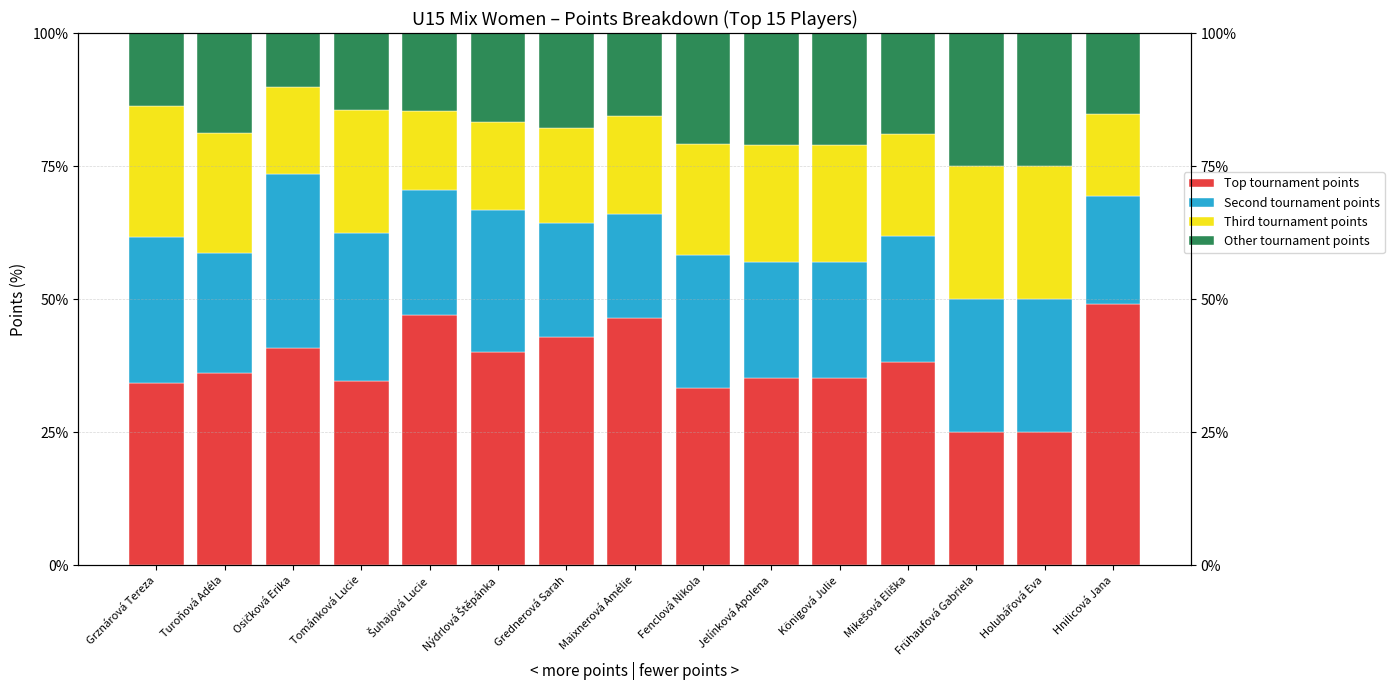

Between Jelínková Apolena and Nýdrlová Štěpánka, which is larger?

Nýdrlová Štěpánka